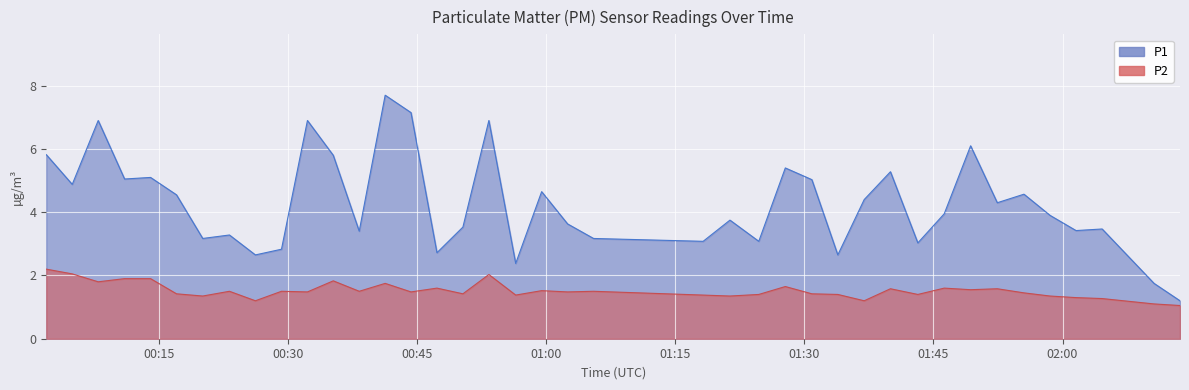

Reading right to left, list all the values displayed in this chart.

P1: 1.2	1.8	3.5	3.4	3.9	4.6	4.3	6.1	4.0	3.0	5.3	4.4	2.6	5.0	5.4	3.1	3.8	3.1	3.2	3.6	4.7	2.4	6.9	3.5	2.7	7.2	7.7	3.4	5.8	6.9	2.8	2.6	3.3	3.2	4.5	5.1	5.0	6.9	4.9	5.8
P2: 1.1	1.1	1.3	1.3	1.4	1.4	1.6	1.6	1.6	1.4	1.6	1.2	1.4	1.4	1.6	1.4	1.4	1.4	1.5	1.5	1.5	1.4	2.0	1.4	1.6	1.5	1.8	1.5	1.8	1.5	1.5	1.2	1.5	1.4	1.4	1.9	1.9	1.8	2.0	2.2